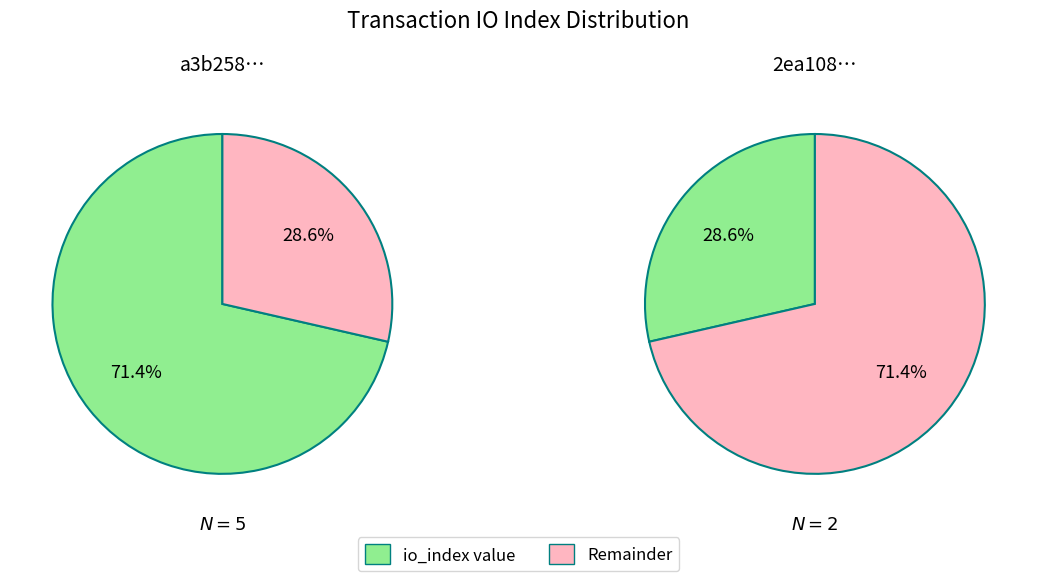

True or false: direction accounts for 45% of the total.

False